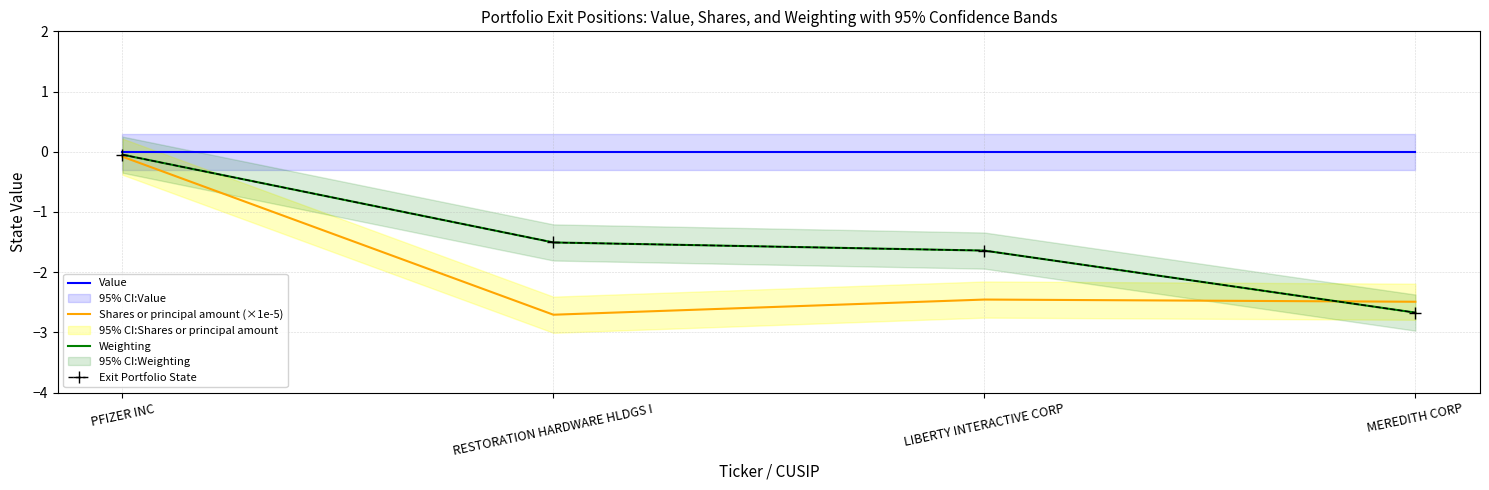

Reading left to right, extract all data points from this chart.

Value: 0.0	0.0	0.0	0.0
Shares or principal amount (×1e-5): -0.1	-2.7	-2.5	-2.5
Weighting: -0.0	-1.5	-1.6	-2.7
Exit Portfolio State: -0.0	-1.5	-1.6	-2.7